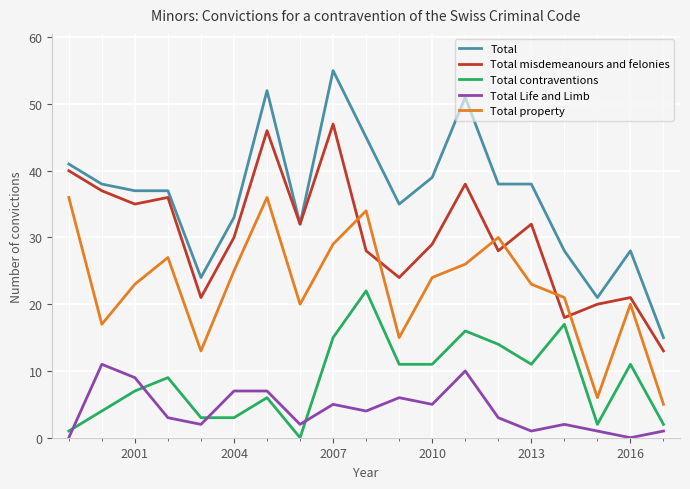

What is the lowest value of the Total property series?

5